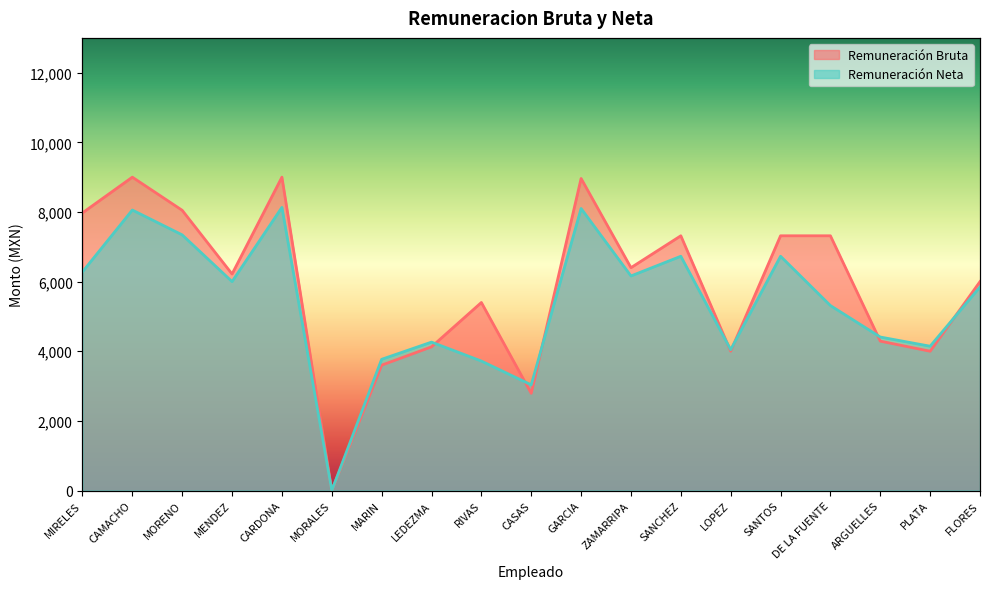

Which series has the largest total across all categories?

Remuneracion Bruta